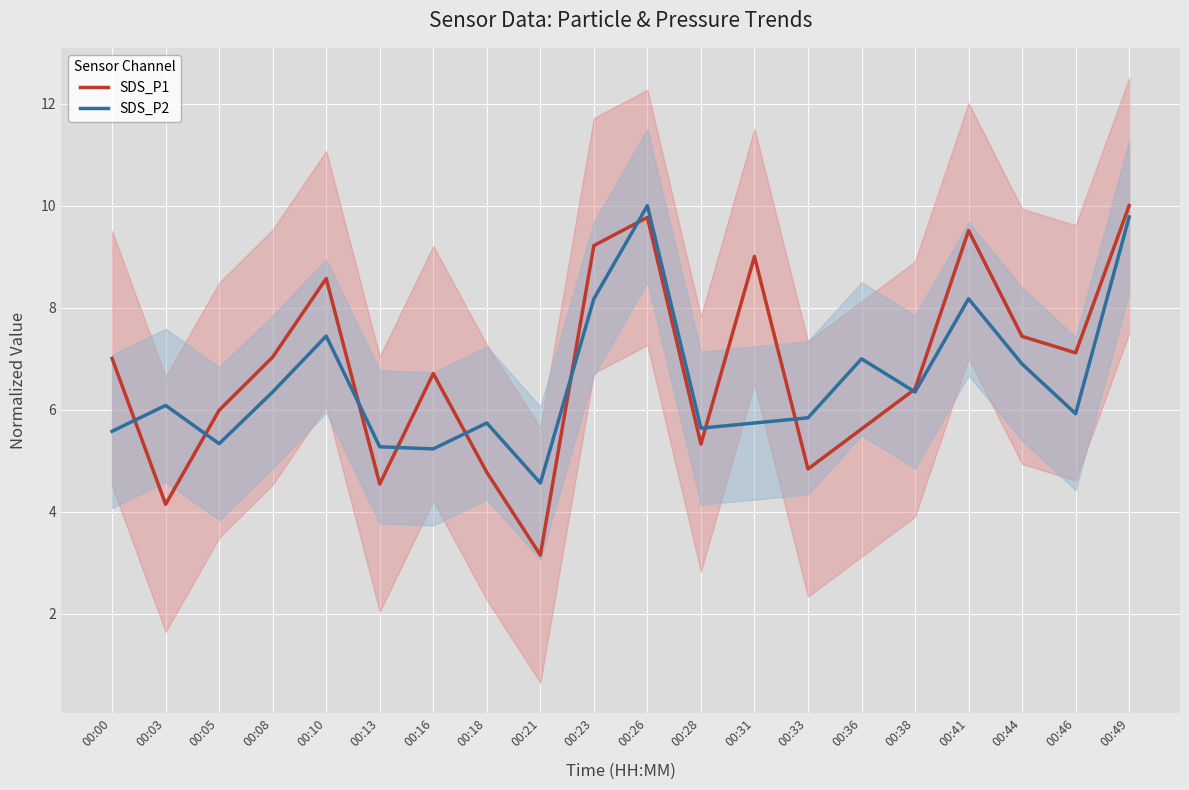

Which label corresponds to the smallest value in the chart?

00:21